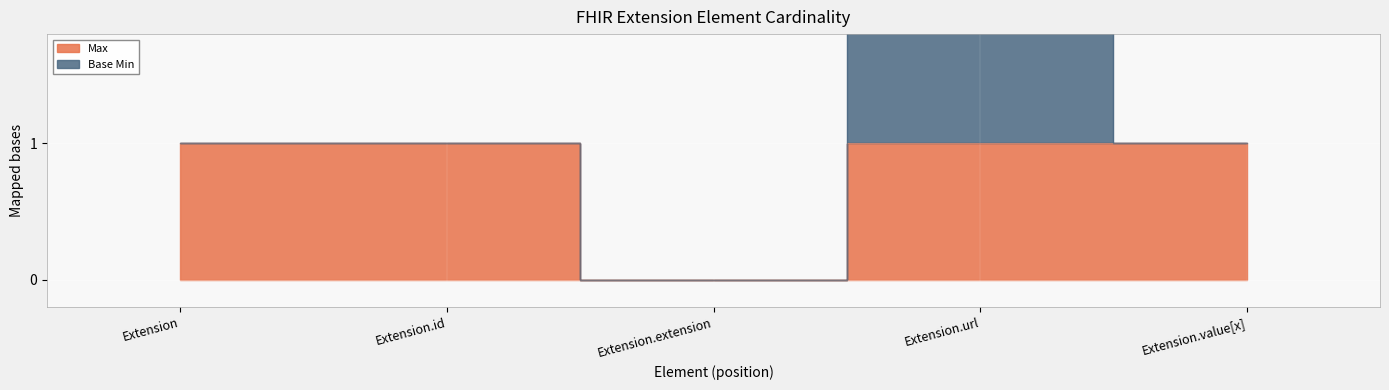

True or false: there are more than 2 points higher than both neighbors.

False